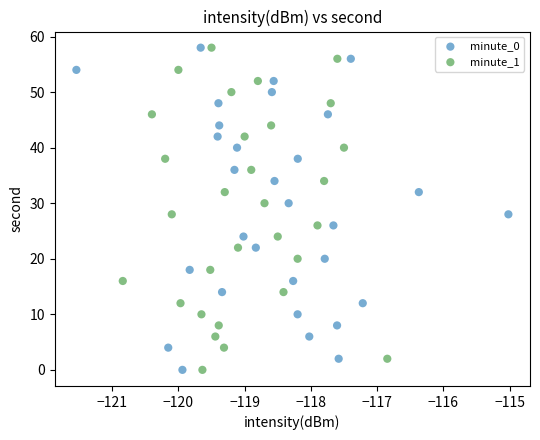

What are all the series names shown in the legend?

minute_0, minute_1